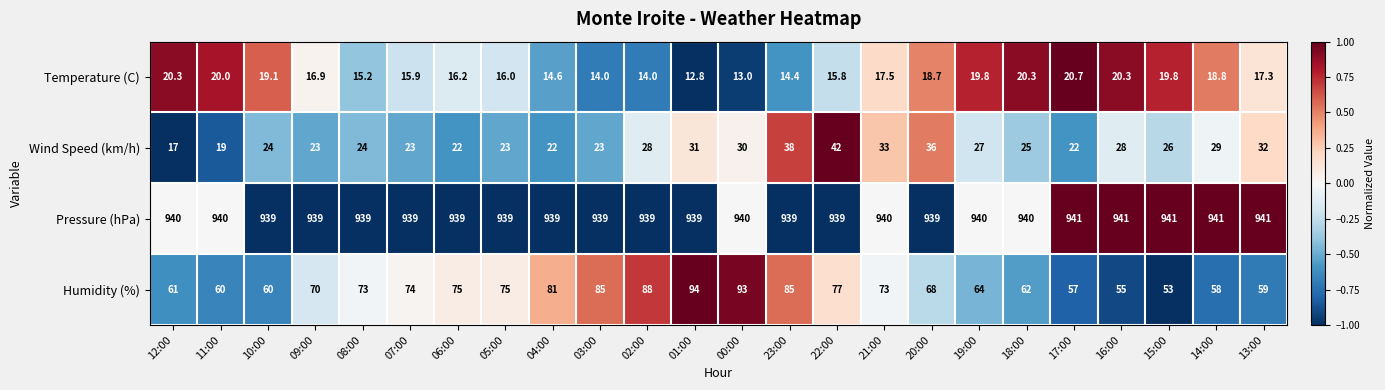

Which category has the lowest value across all series?

01:00